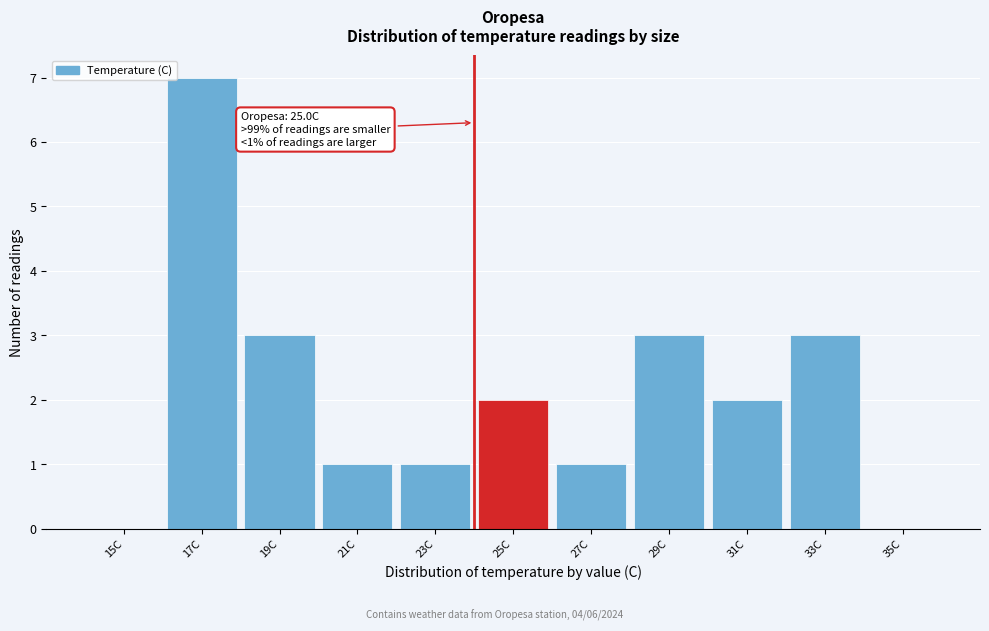

Reading left to right, transcribe all the data shown in this chart.

15C=0	17C=7	19C=3	21C=1	23C=1	25C=2	27C=1	29C=3	31C=2	33C=3	35C=0